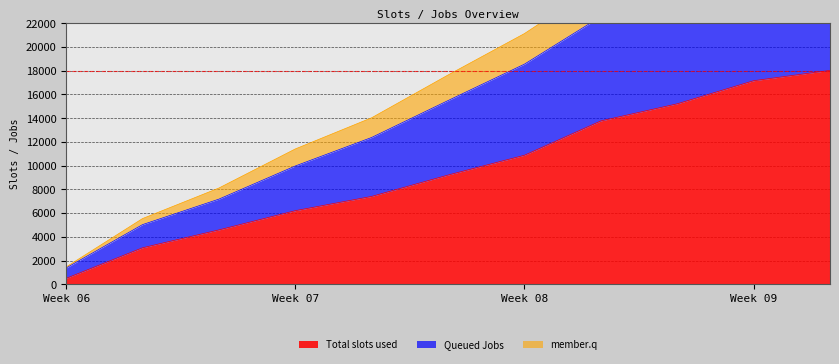

What is the minimum value for Total slots used?

505.6